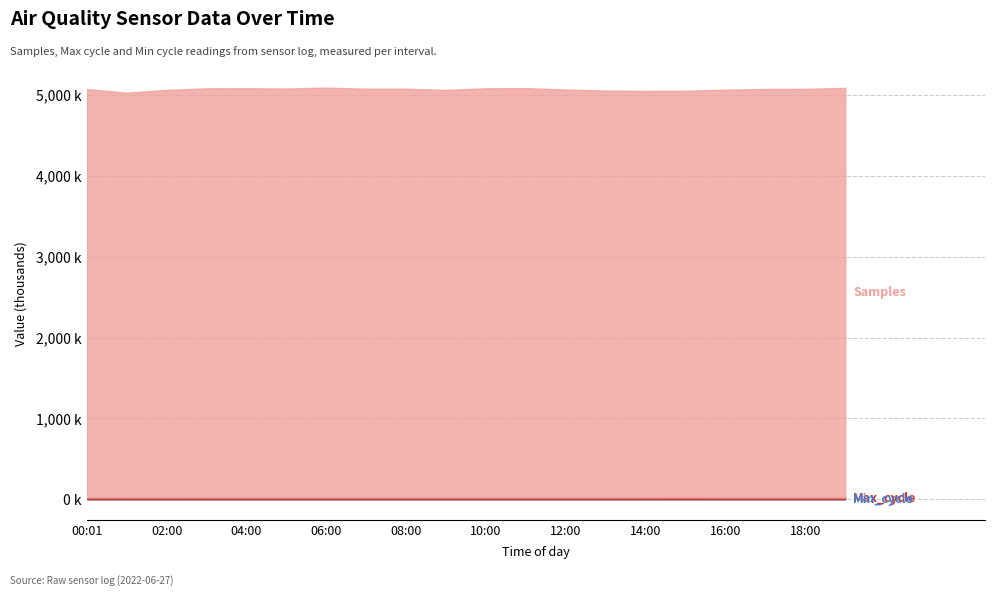

What is the difference between the highest and lowest values at 01:00?

5009.3